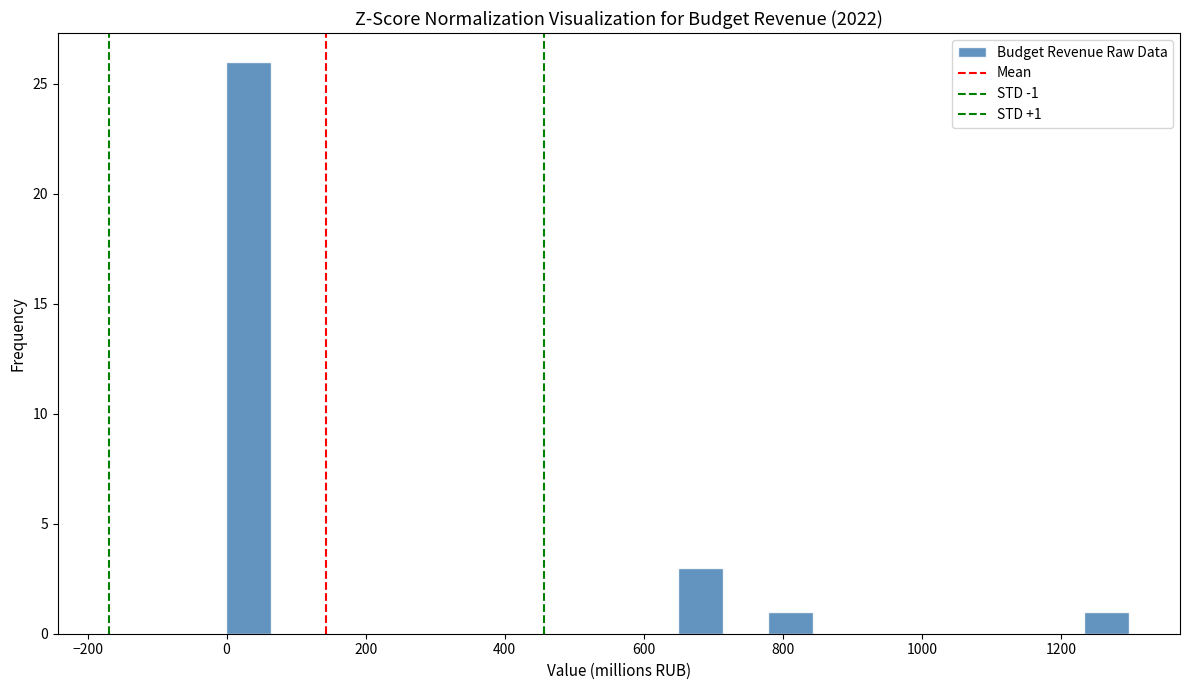

Read against the x-axis, roughly where is the centre of the tallest bar?

40